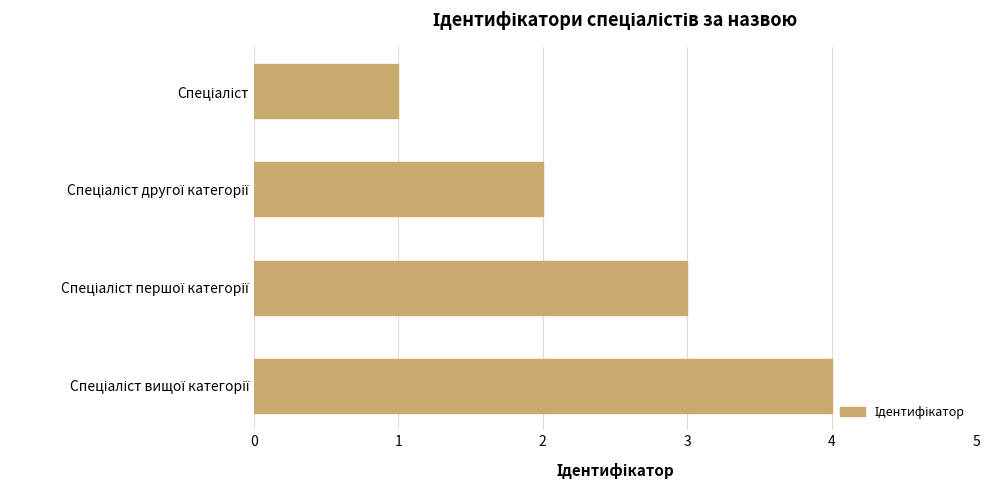

What is the difference between the maximum and minimum values?

3